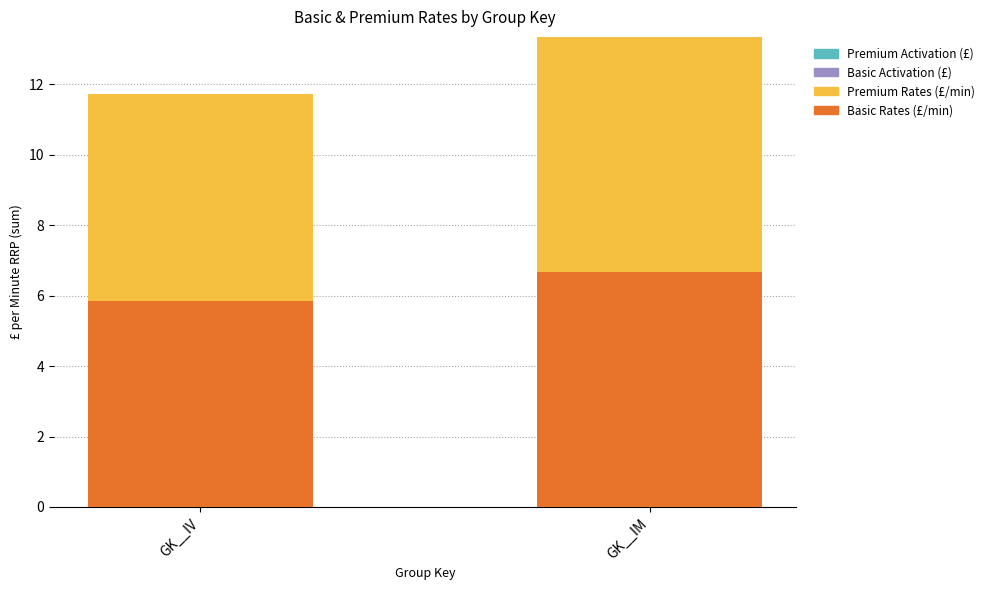

At which label does Basic Rates (£/min) reach its peak?

GK__IM